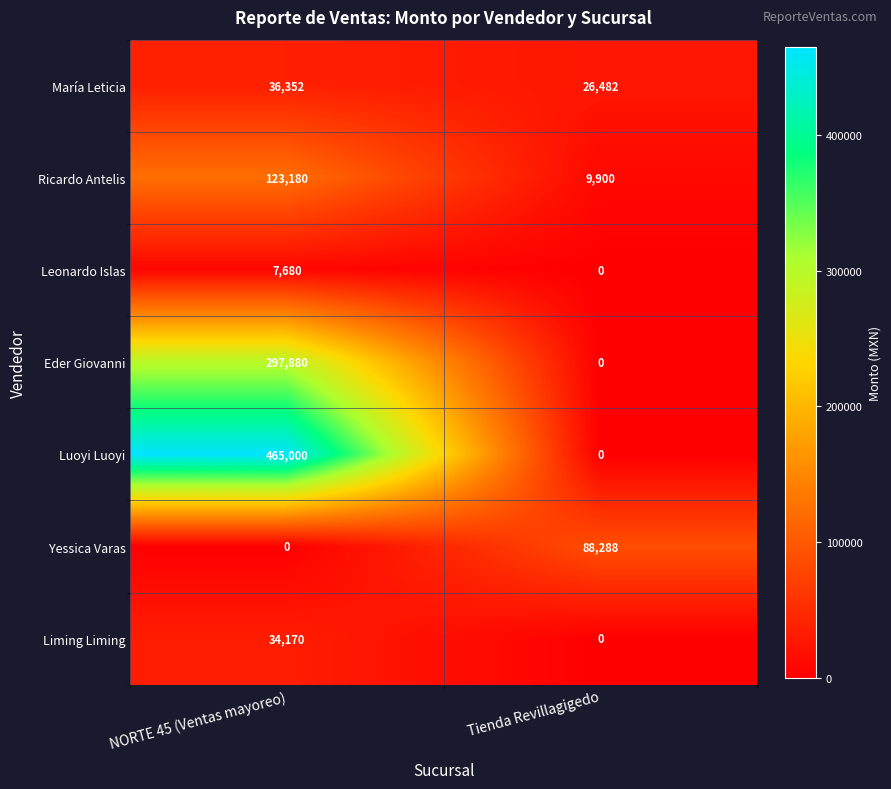

What is the maximum value shown in the chart?

465000